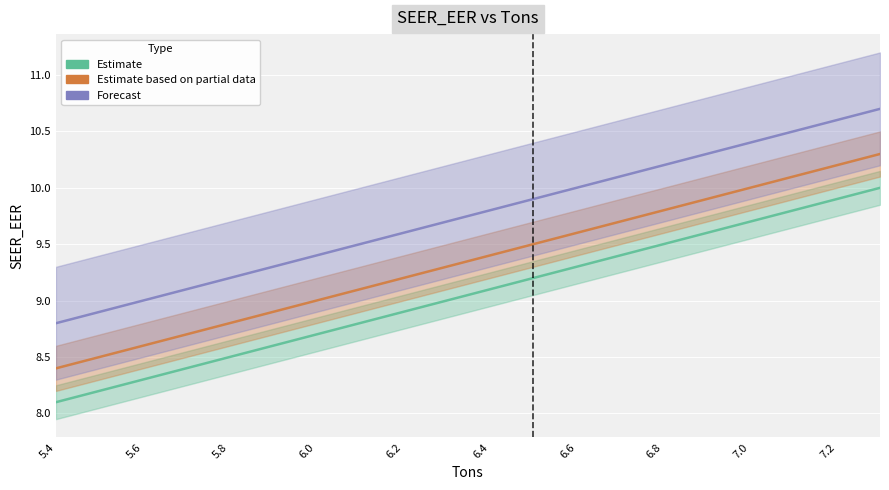

What are all the series names shown in the legend?

Estimate, Estimate based on partial data, Forecast